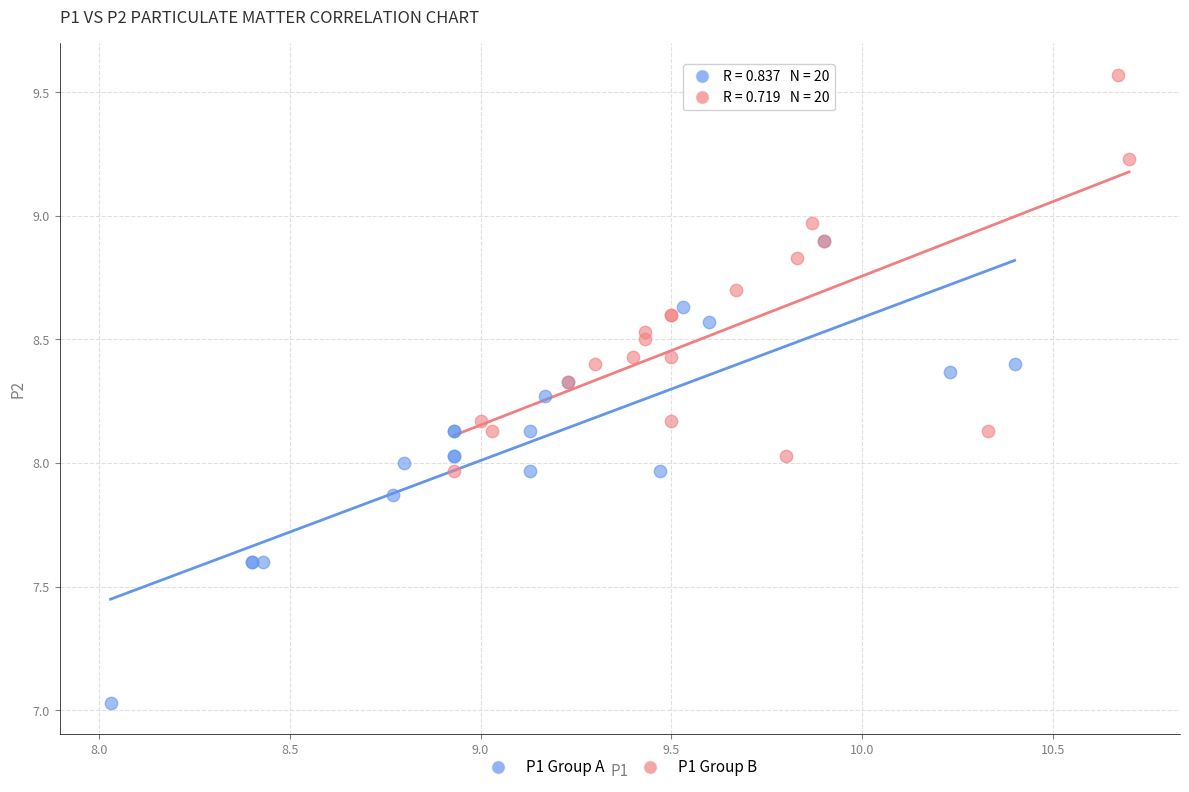

Which series contains the highest Y value?

P1 Group B